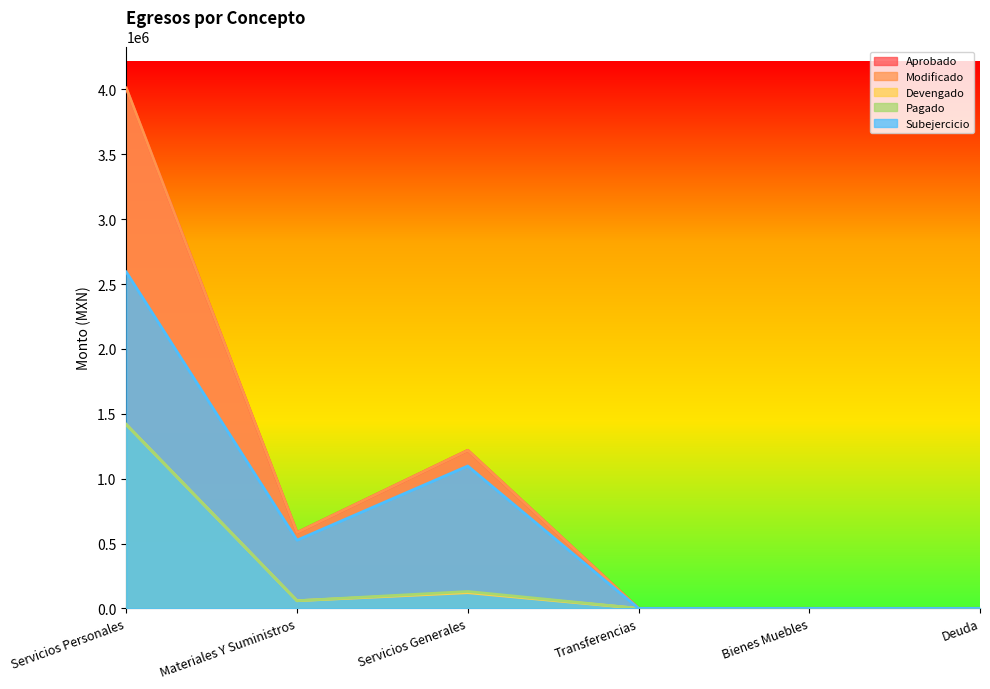

True or false: Aprobado has more than 0 interior local peaks.

True